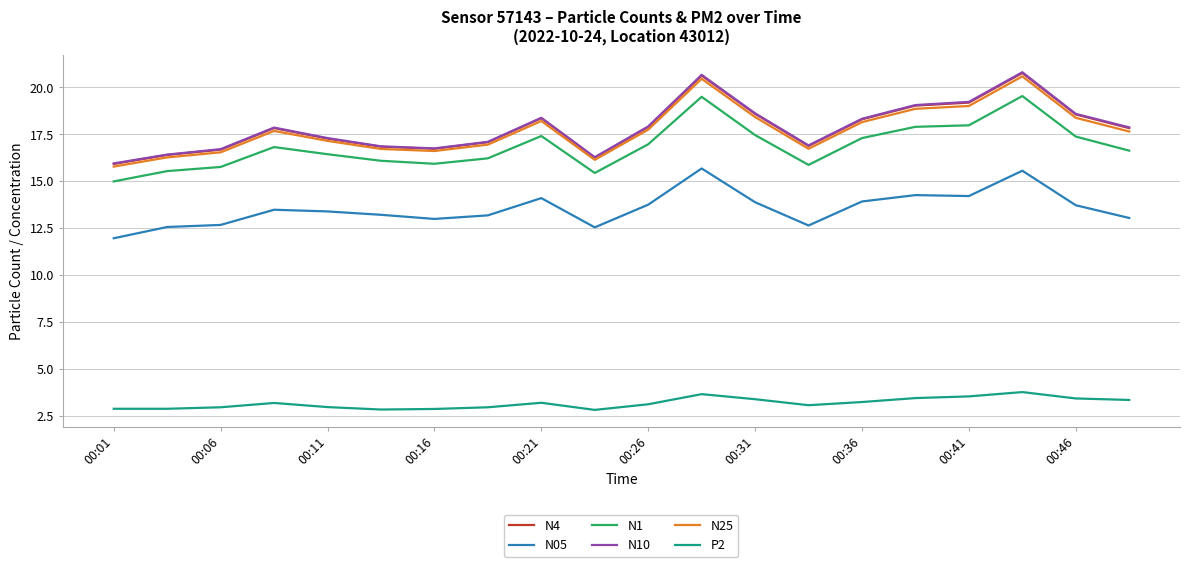

In N05, how many points are higher than both neighbors (excluding endpoints)?

5